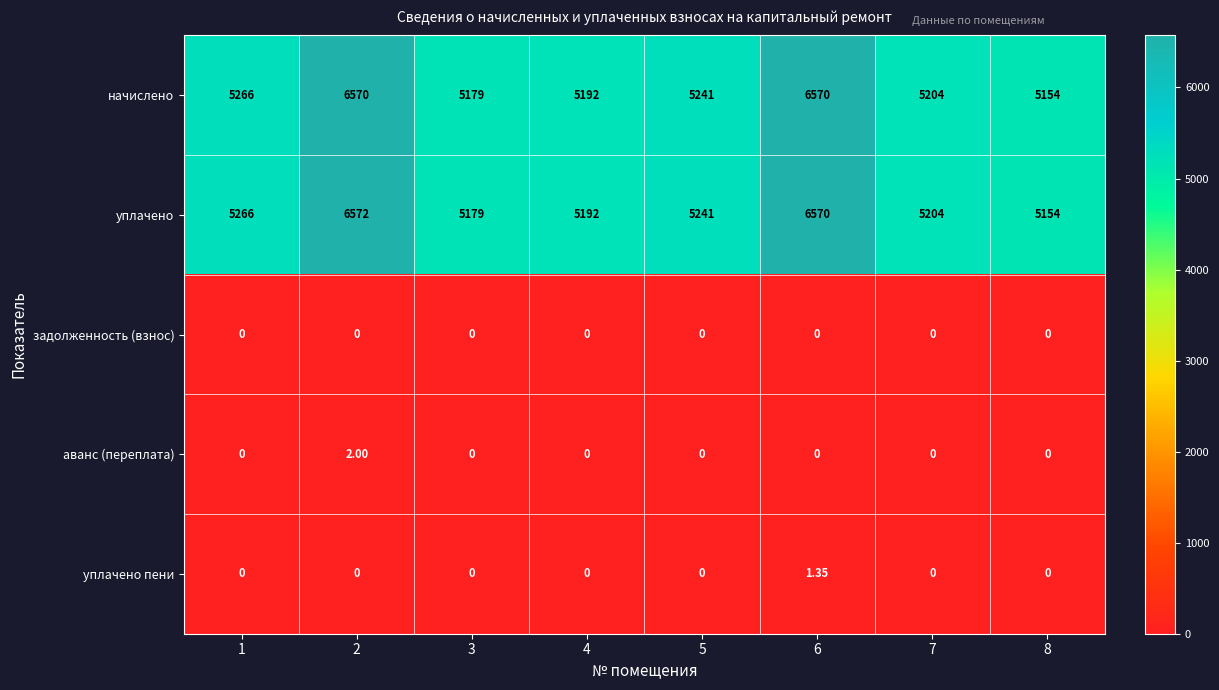

What is the spread (max minus min) of values at 2?

6572.0